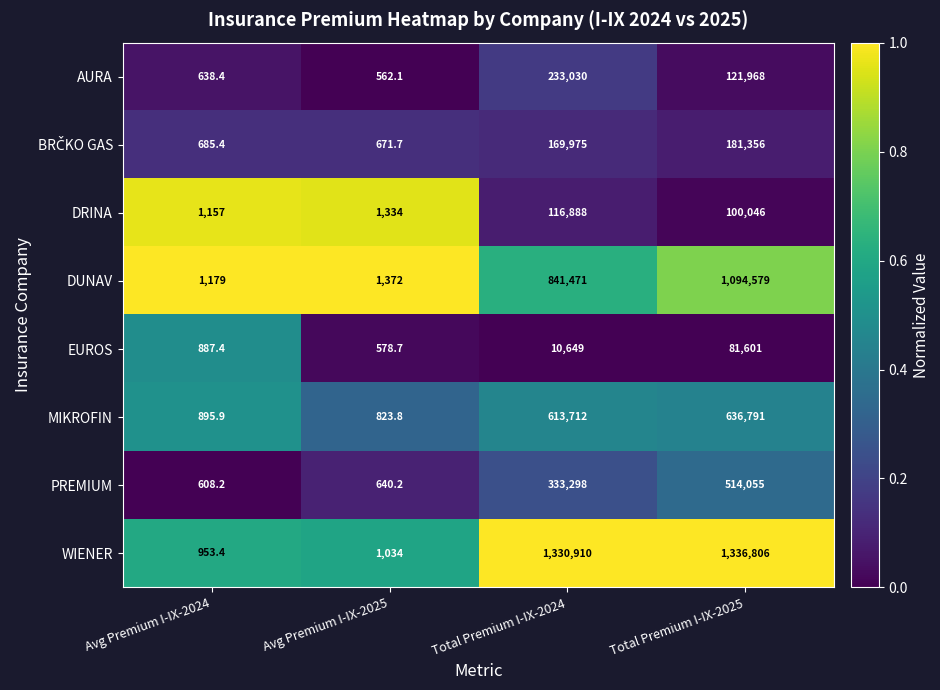

Which series has the largest total across all categories?

WIENER